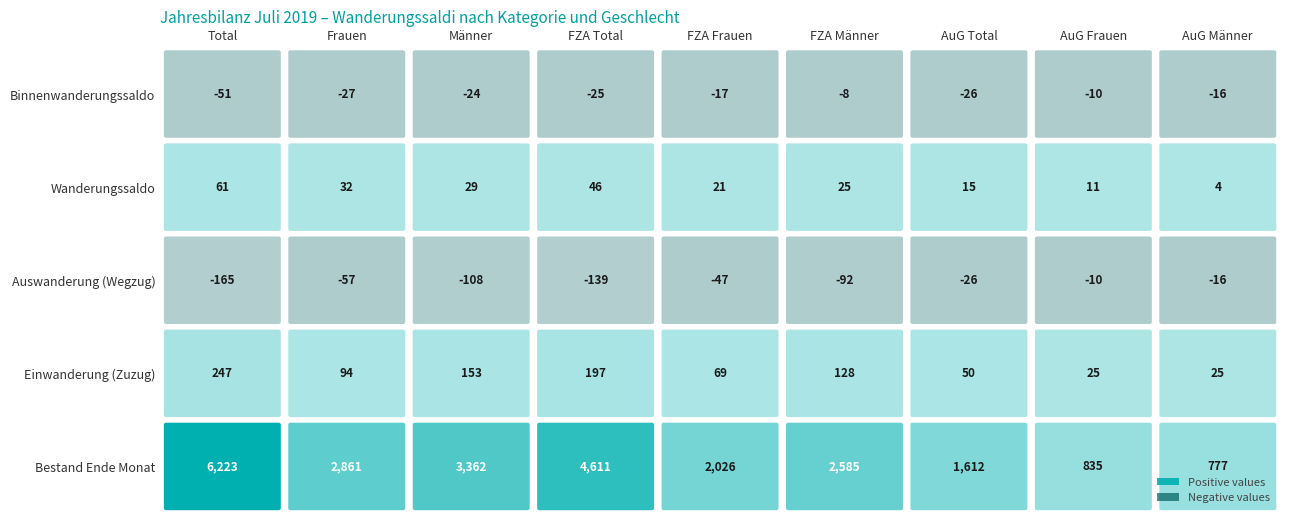

What is the sum of all Auswanderung (Wegzug) values?

-660